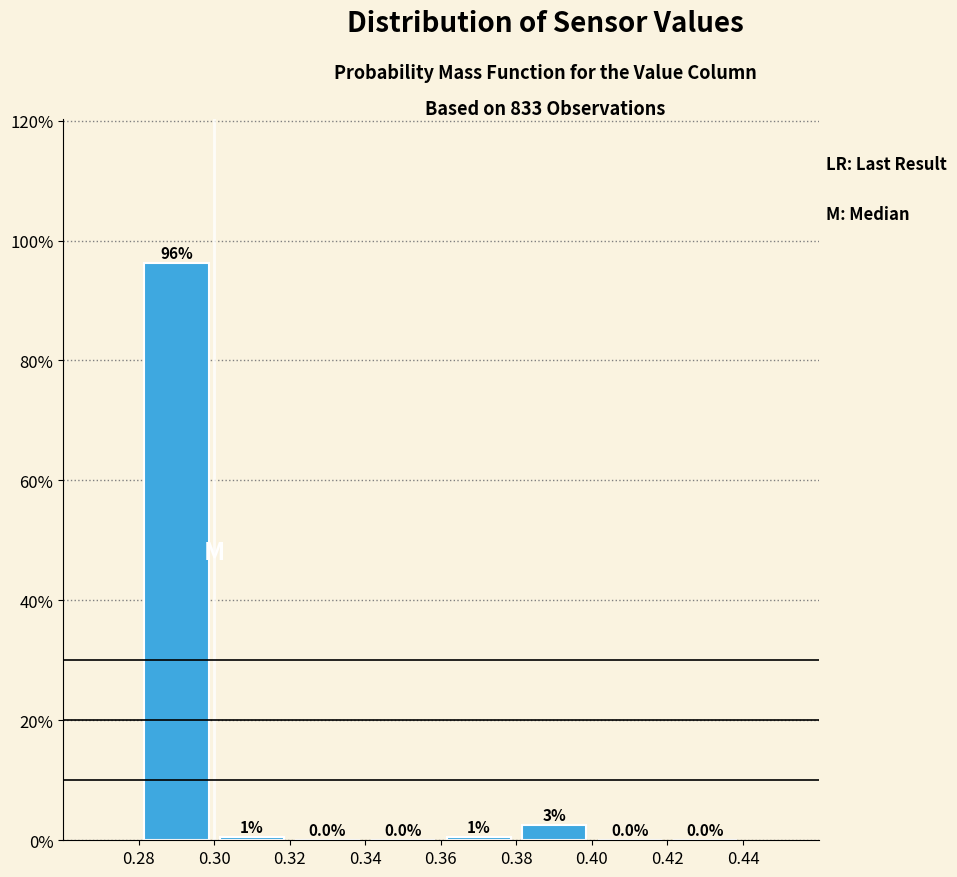

Over which range of the x-axis is the bar tallest?

0.28 to 0.30